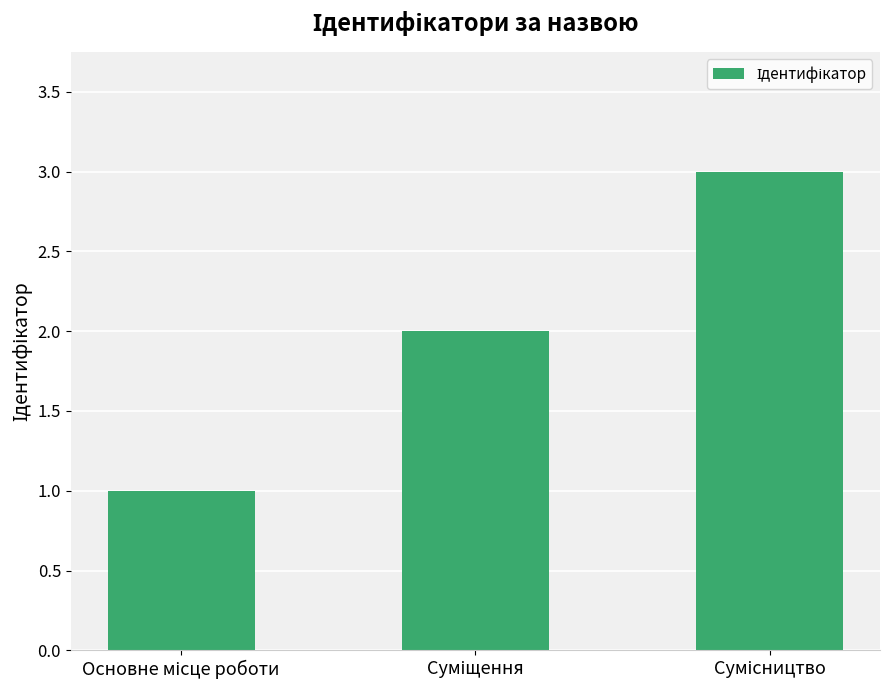

What is the maximum value shown in the chart?

3